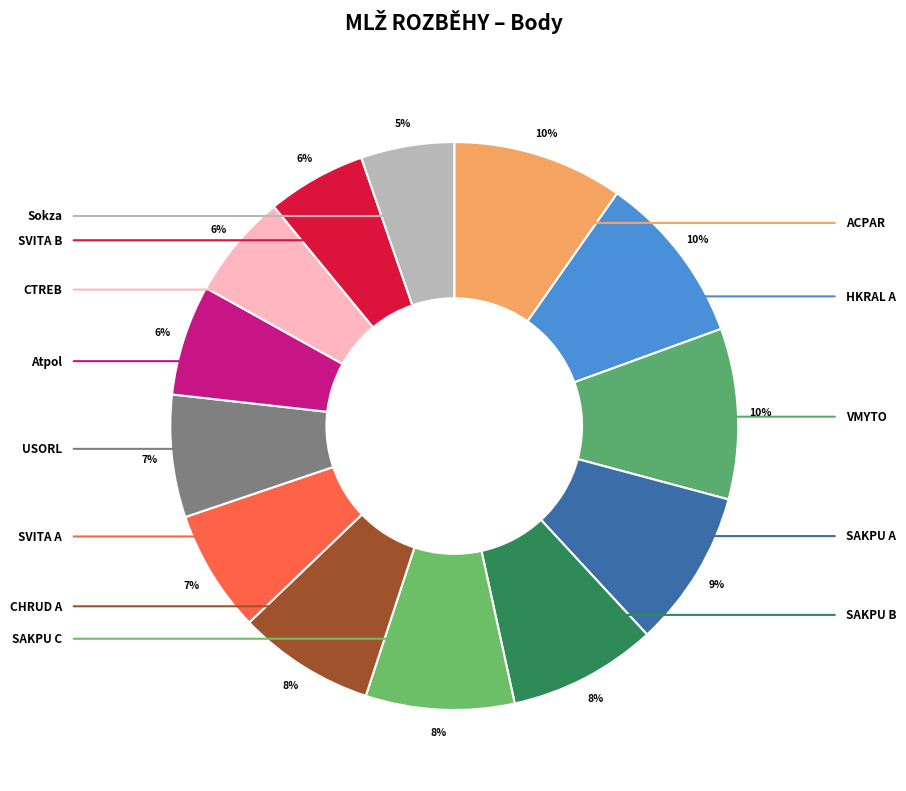

Combined, what portion of the pie is SAKPU B and Sokza?

13.8%